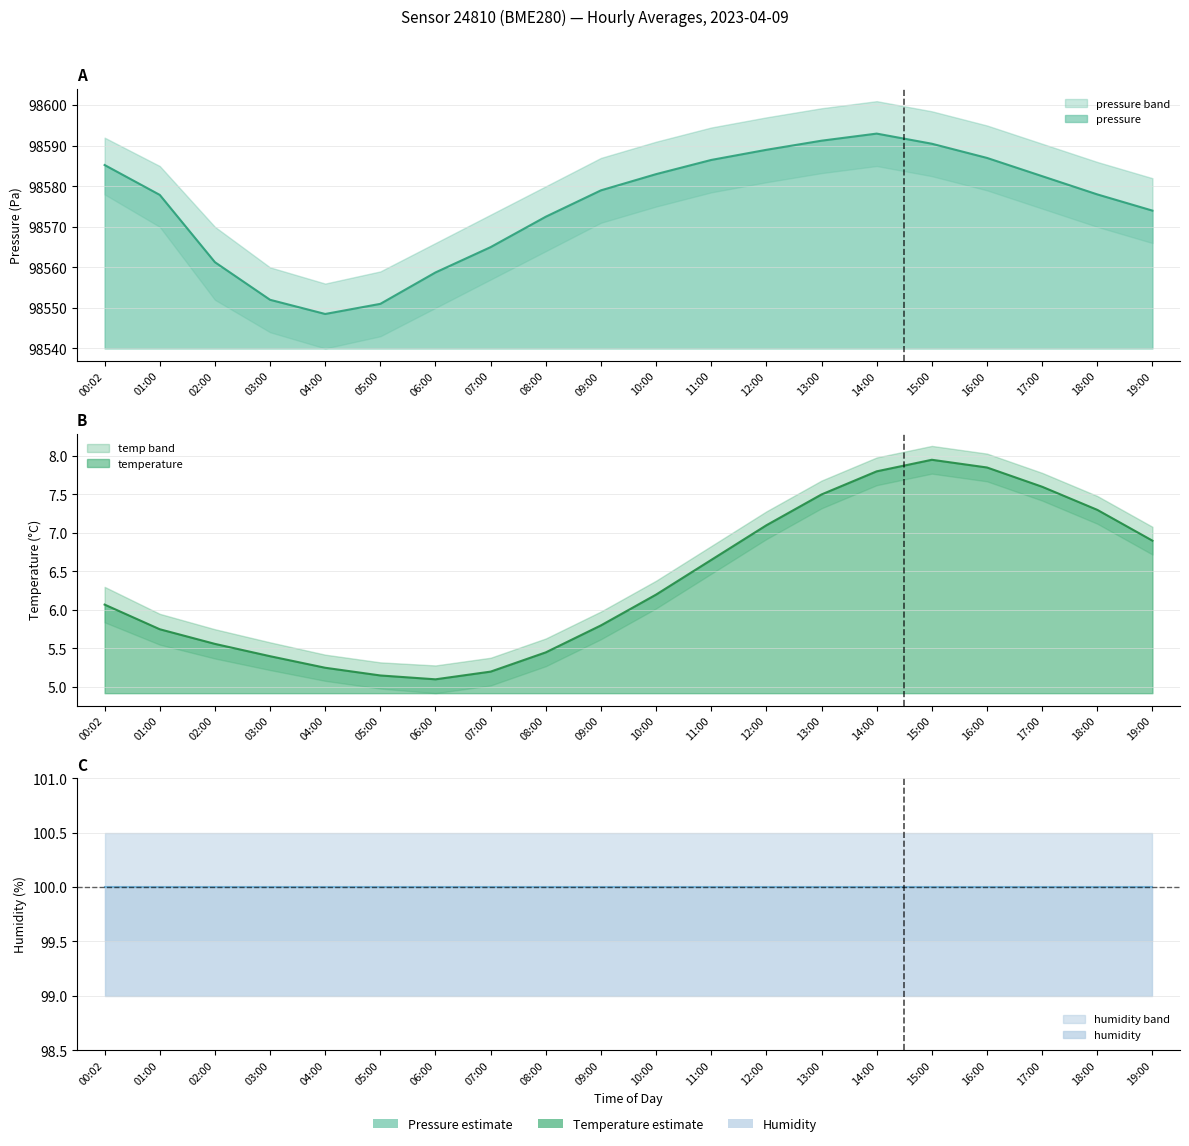

How many values in the pressure series exceed 98579?

9